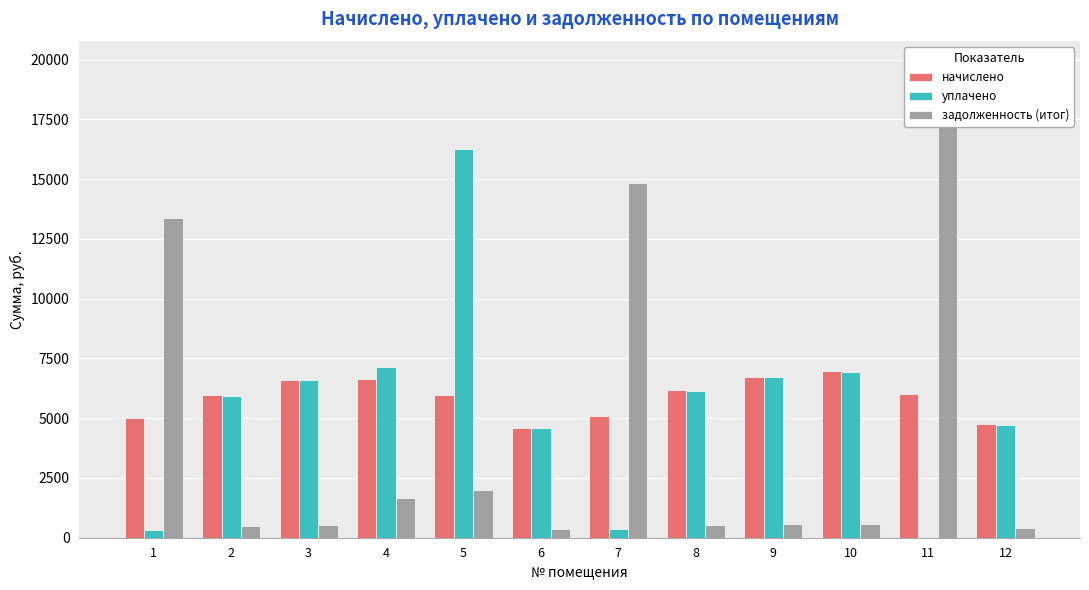

Reading left to right, what are all the values shown in this chart?

начислено: 1=5019.8	2=5961.6	3=6609.6	4=6661.4	5=5978.9	6=4605.1	7=5089.0	8=6160.3	9=6739.2	10=6955.2	11=6013.4	12=4743.4
уплачено: 1=343.7	2=5940.9	3=6586.6	4=7122.2	5=16247.0	6=4589.1	7=348.4	8=6138.9	9=6715.8	10=6931.1	11=0.0	12=4725.6
задолженность (итог): 1=13393.7	2=496.8	3=550.8	4=1666.2	5=2003.4	6=383.8	7=14860.4	8=513.4	9=561.6	10=579.6	11=19772.6	12=395.3